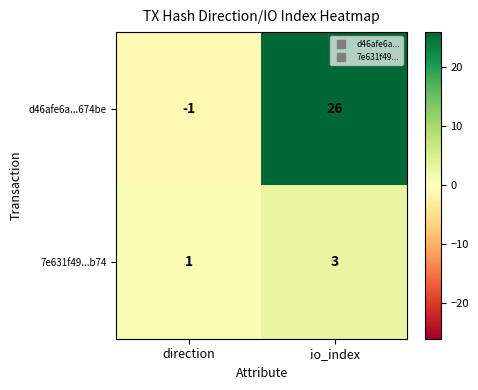

Reading left to right, list all the values displayed in this chart.

d46afe6a...674be: -1	26
7e631f49...b74: 1	3